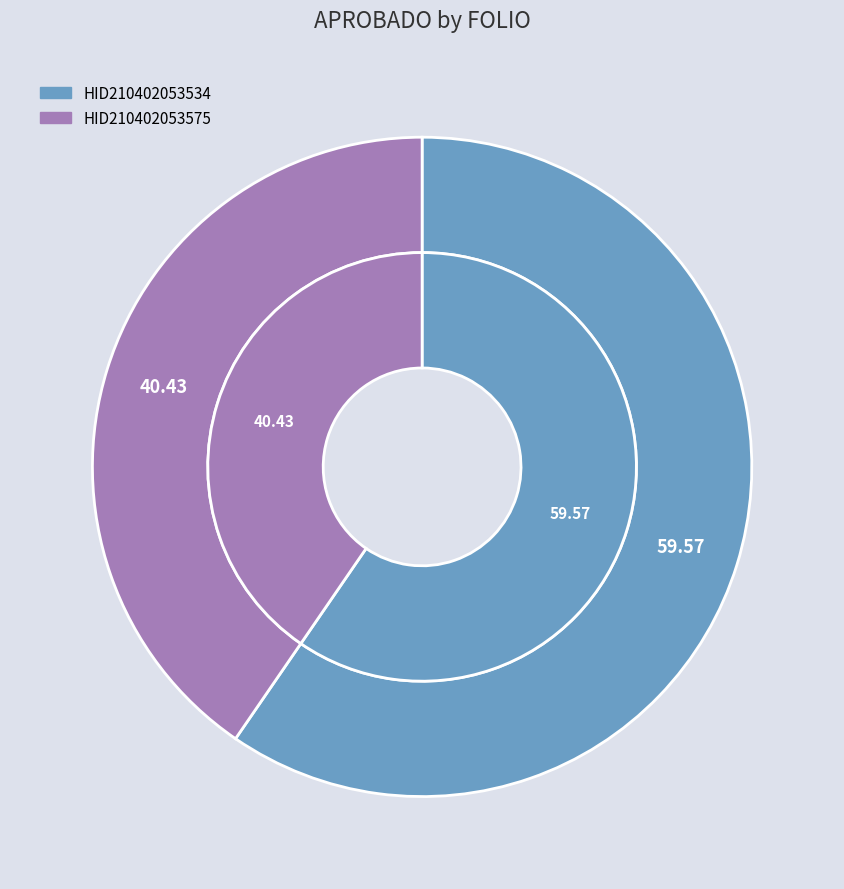

What is the largest slice in the pie chart?

HID210402053534